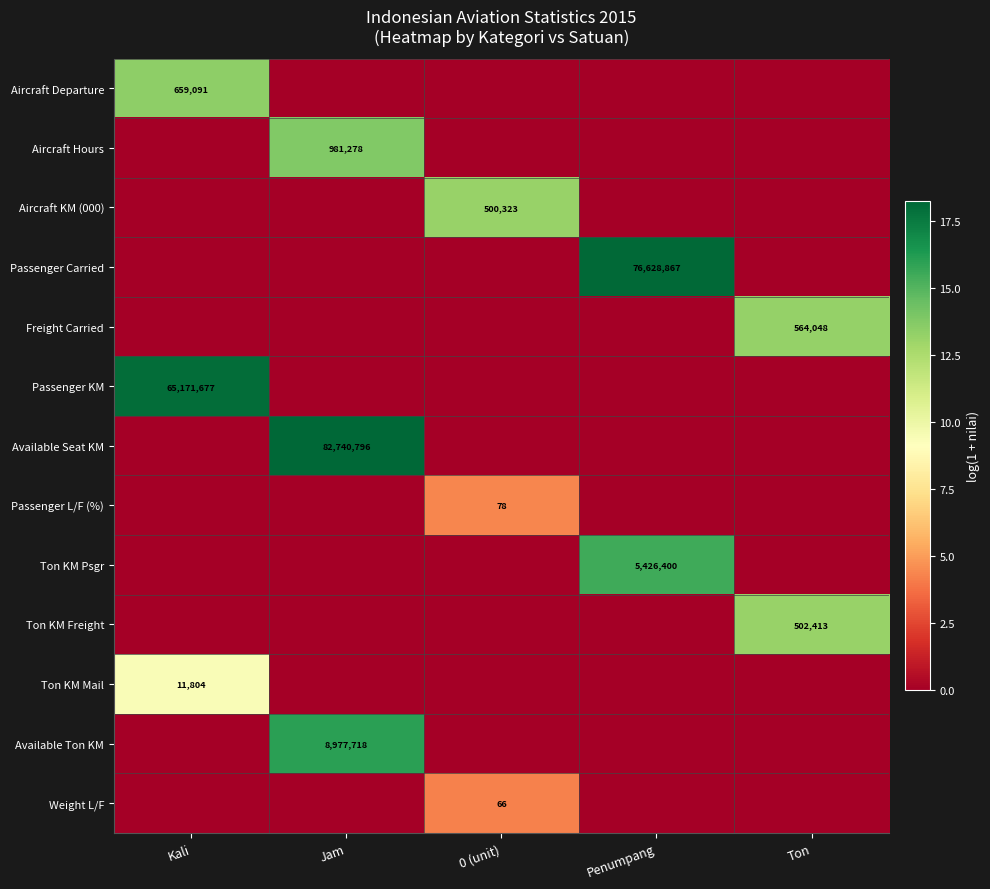

The Passenger L/F (%) series shows 78 at 0 (unit). True or false?

True